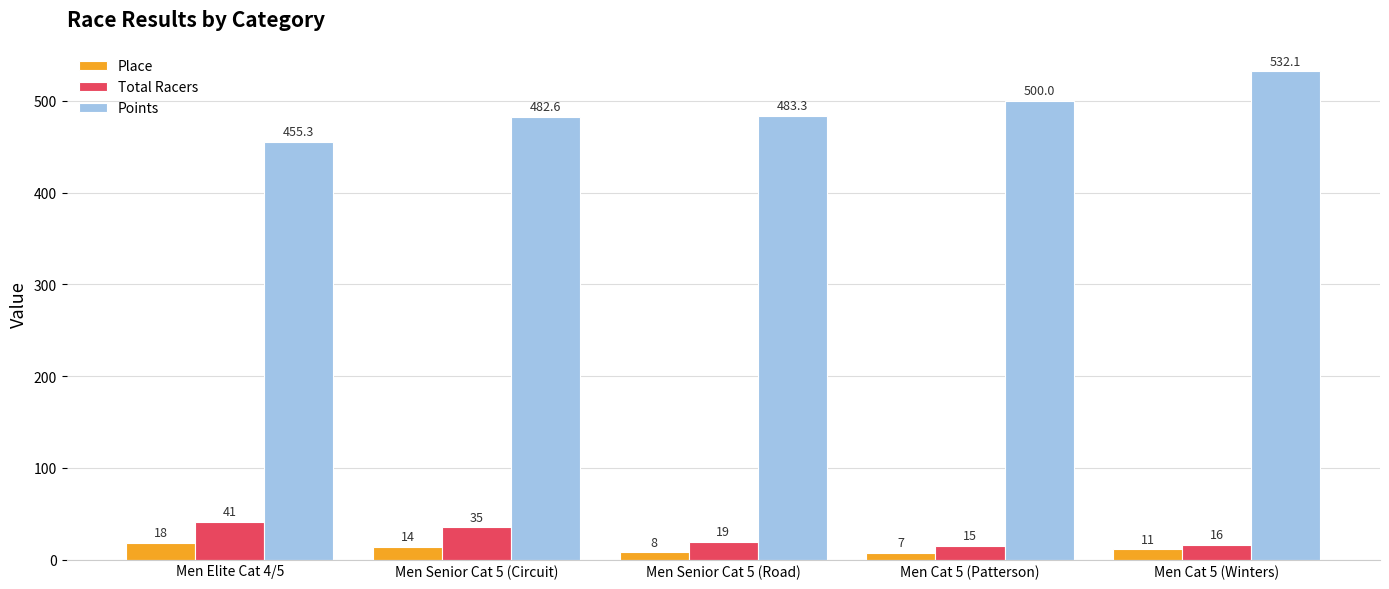

What is the highest value of the Points series?

532.1